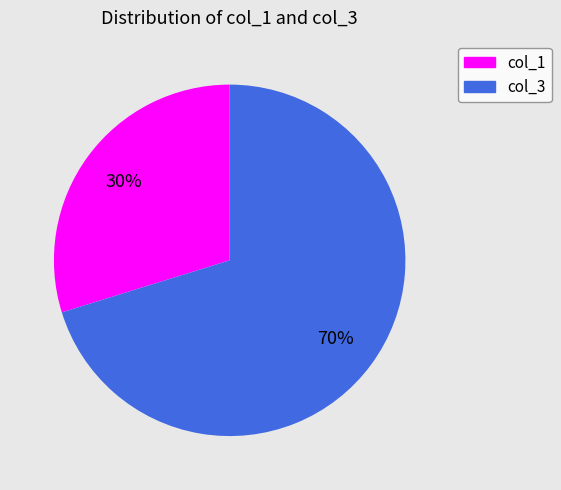

How many slices are in this pie chart?

2